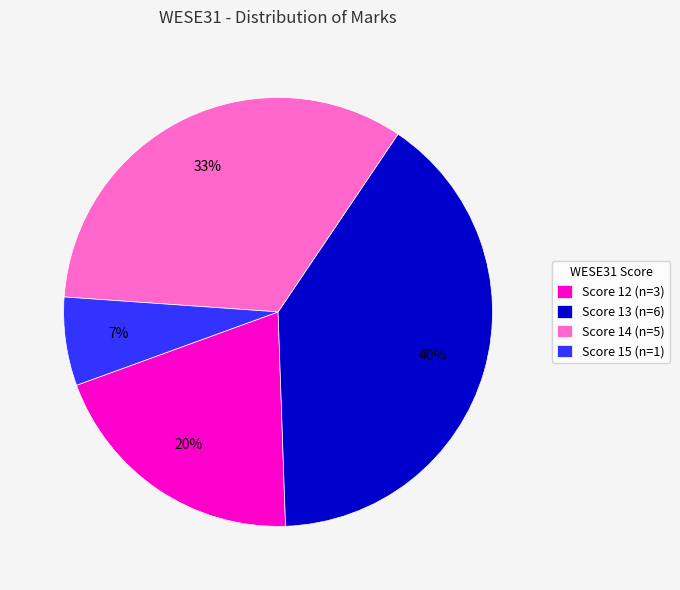

Is there any slice that represents more than half of the pie?

No